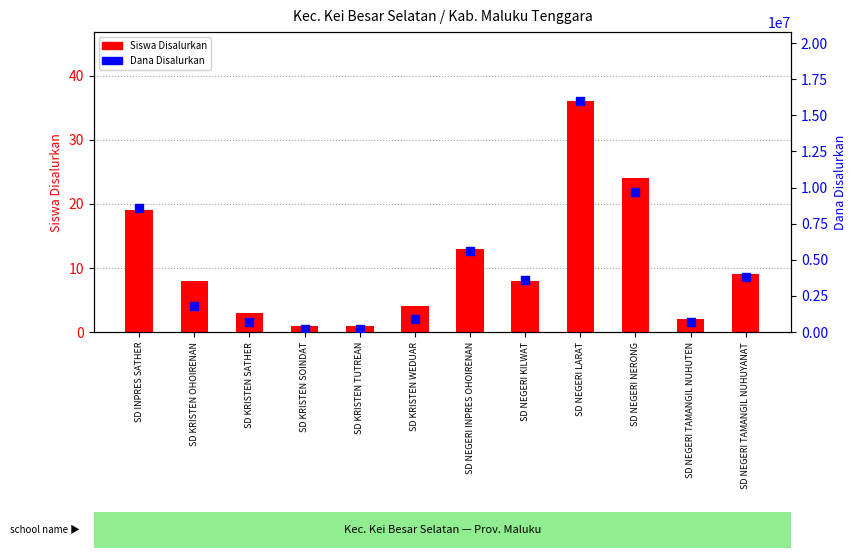

Which series has the largest total across all categories?

Dana Disalurkan